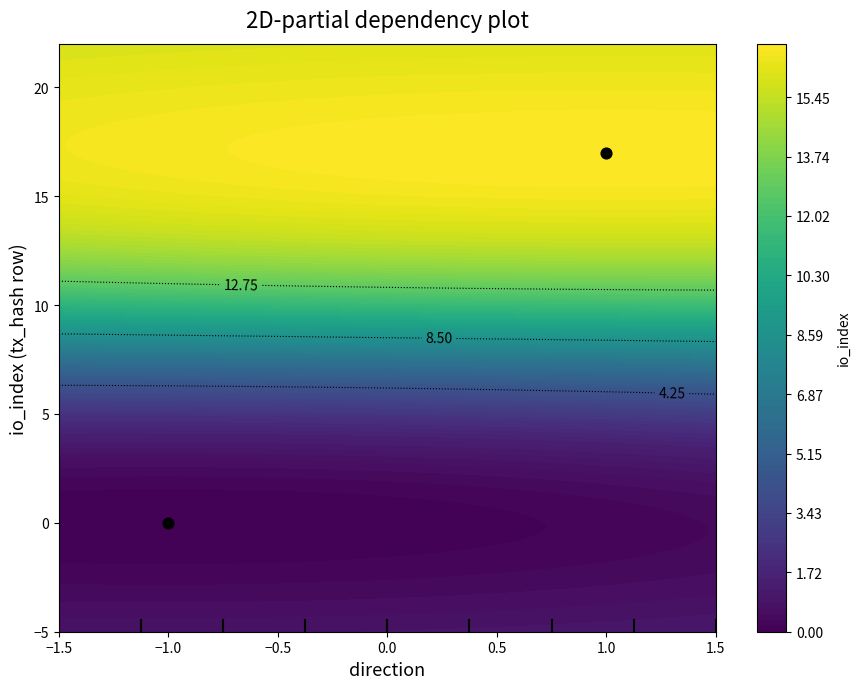

Between 0 and 1, which is larger?

1